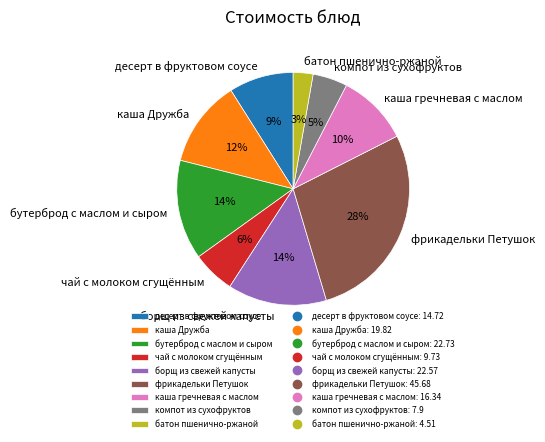

Is the sum of чай с молоком сгущённым and каша гречневая с маслом greater than half?

No